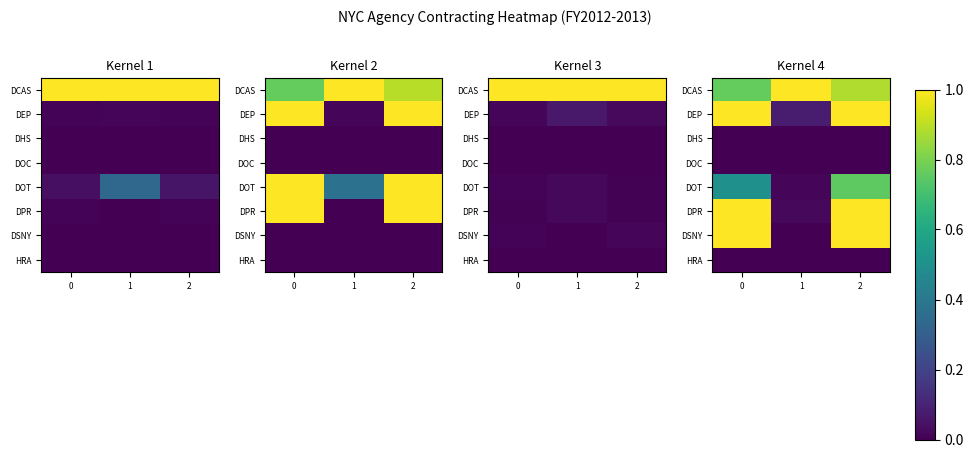

What is the maximum value shown in the chart?

1.0